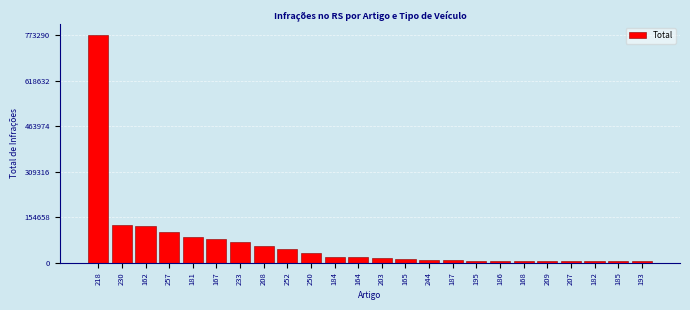

The value at 218 is 773290. True or false?

True